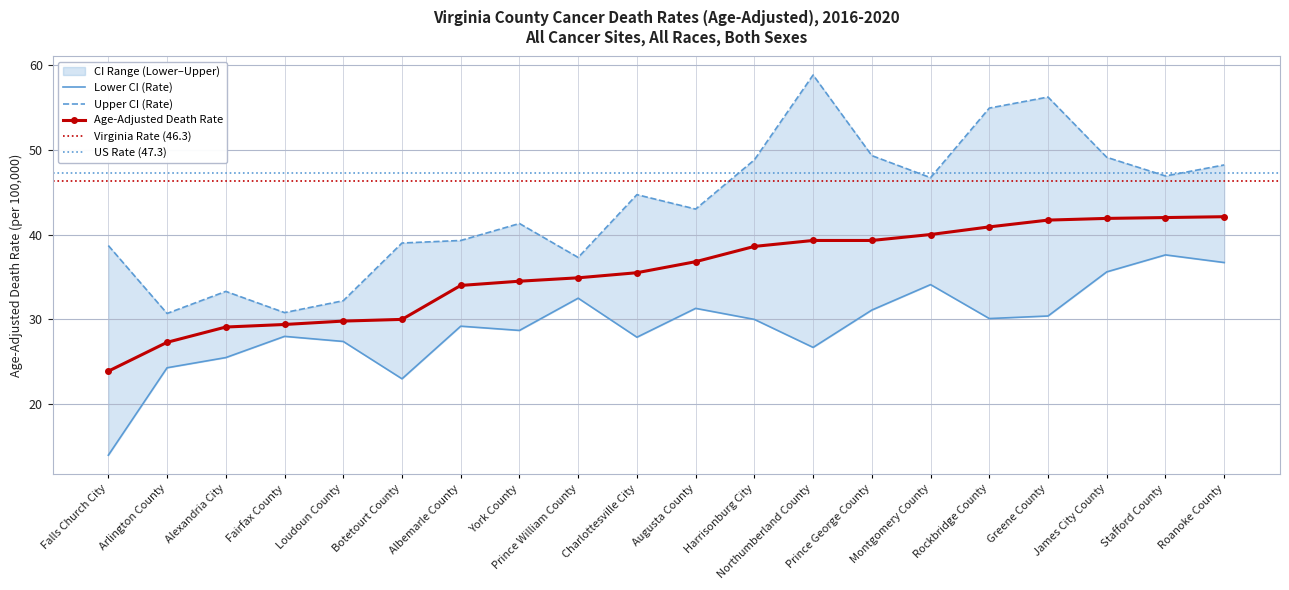

The value of Age-Adjusted Death Rate at Falls Church City is 23.9. True or false?

True